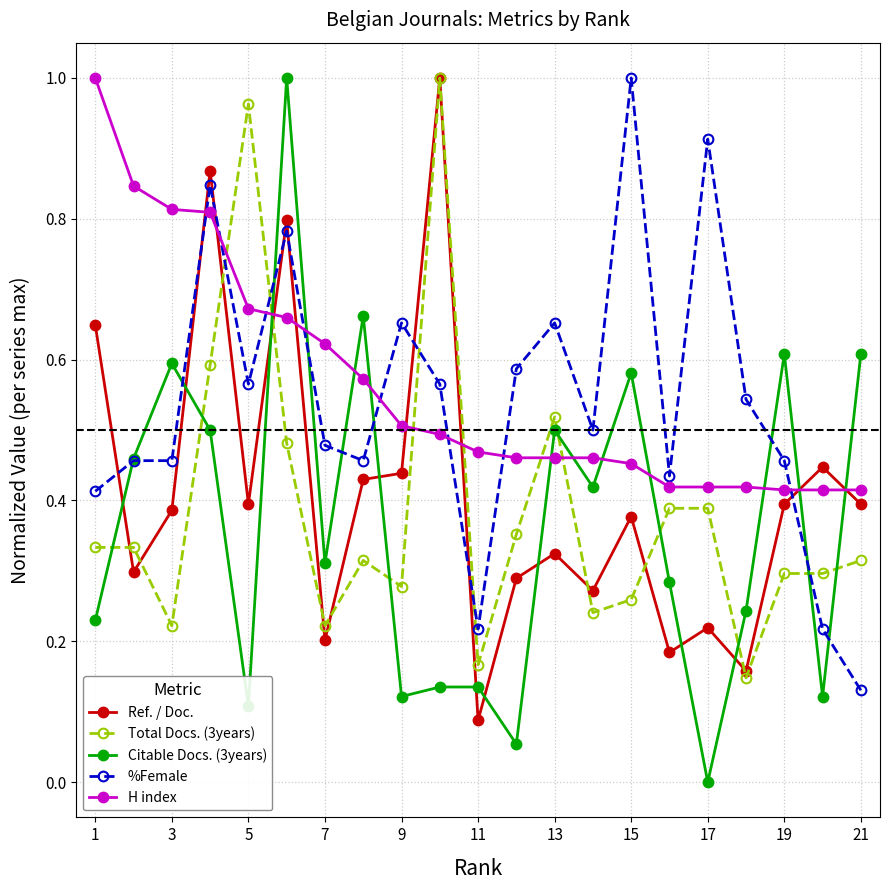

True or false: %Female and Ref. / Doc. cross at least once.

True